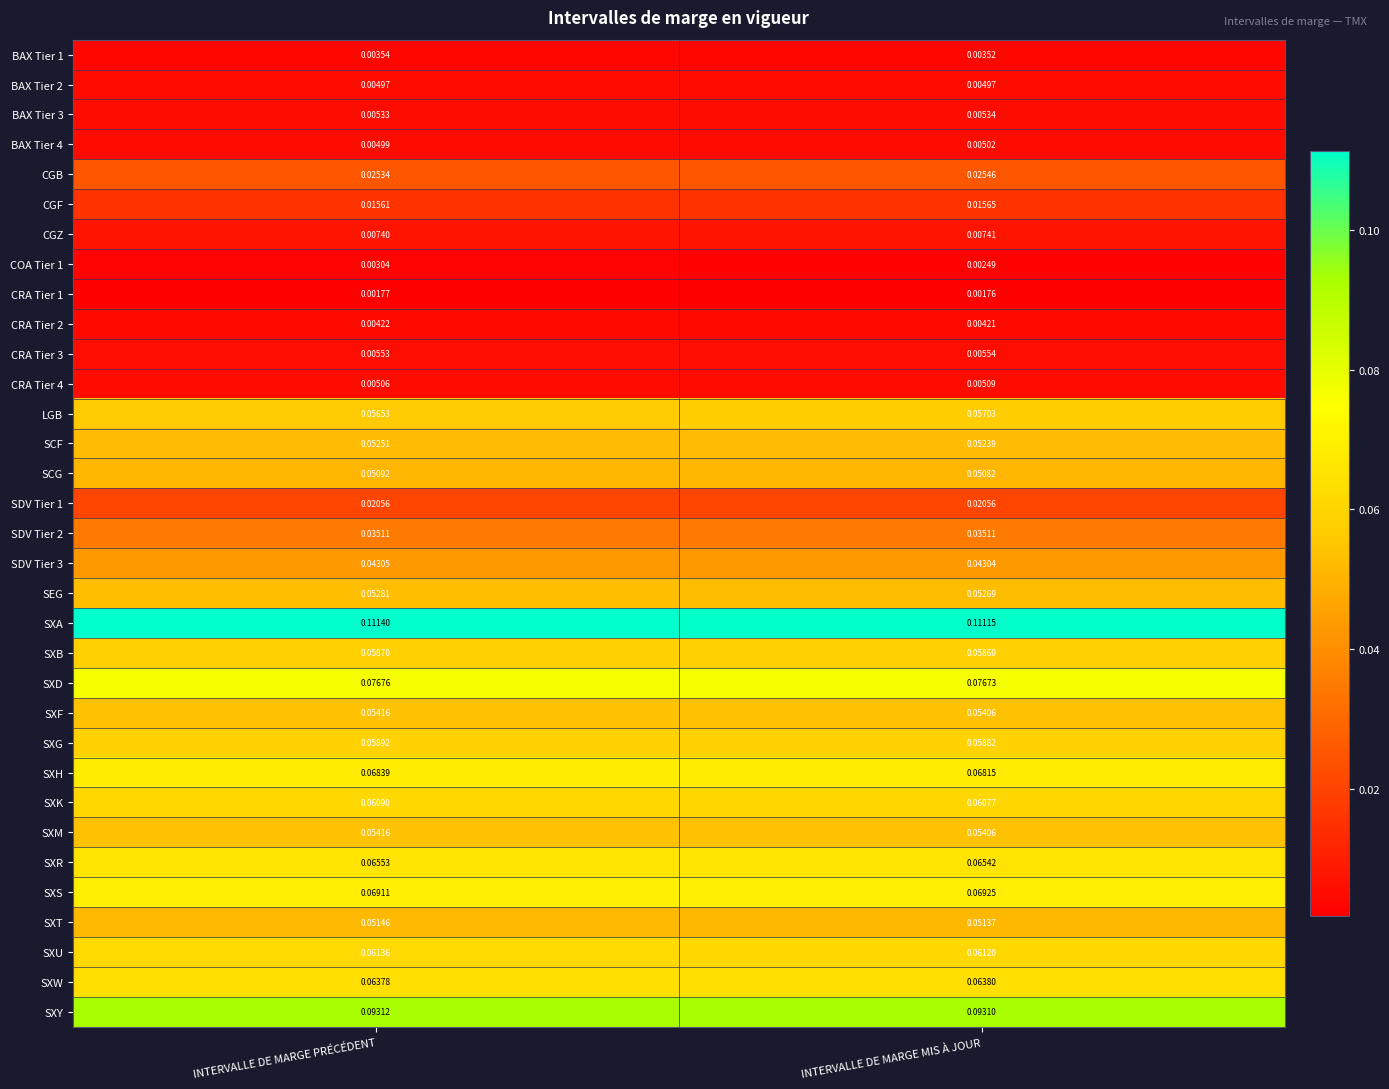

At which category is the sum across all series the highest?

INTERVALLE DE MARGE PRÉCÉDENT